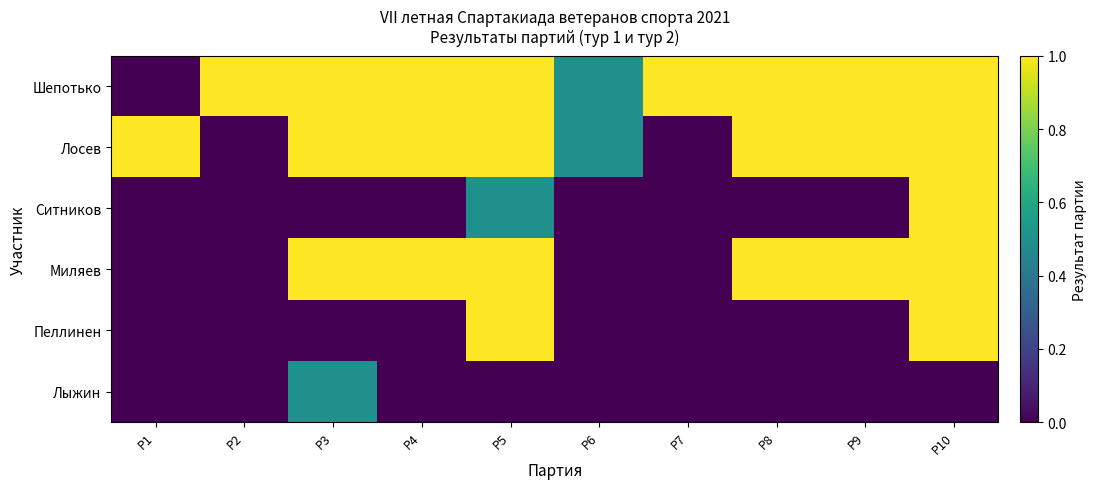

Reading left to right, transcribe all the data shown in this chart.

Шепотько: P1=0.0	P2=1.0	P3=1.0	P4=1.0	P5=1.0	P6=0.5	P7=1.0	P8=1.0	P9=1.0	P10=1.0
Лосев: P1=1.0	P2=0.0	P3=1.0	P4=1.0	P5=1.0	P6=0.5	P7=0.0	P8=1.0	P9=1.0	P10=1.0
Ситников: P1=0.0	P2=0.0	P3=0.0	P4=0.0	P5=0.5	P6=0.0	P7=0.0	P8=0.0	P9=0.0	P10=1.0
Миляев: P1=0.0	P2=0.0	P3=1.0	P4=1.0	P5=1.0	P6=0.0	P7=0.0	P8=1.0	P9=1.0	P10=1.0
Пеллинен: P1=0.0	P2=0.0	P3=0.0	P4=0.0	P5=1.0	P6=0.0	P7=0.0	P8=0.0	P9=0.0	P10=1.0
Лыжин: P1=0.0	P2=0.0	P3=0.5	P4=0.0	P5=0.0	P6=0.0	P7=0.0	P8=0.0	P9=0.0	P10=0.0